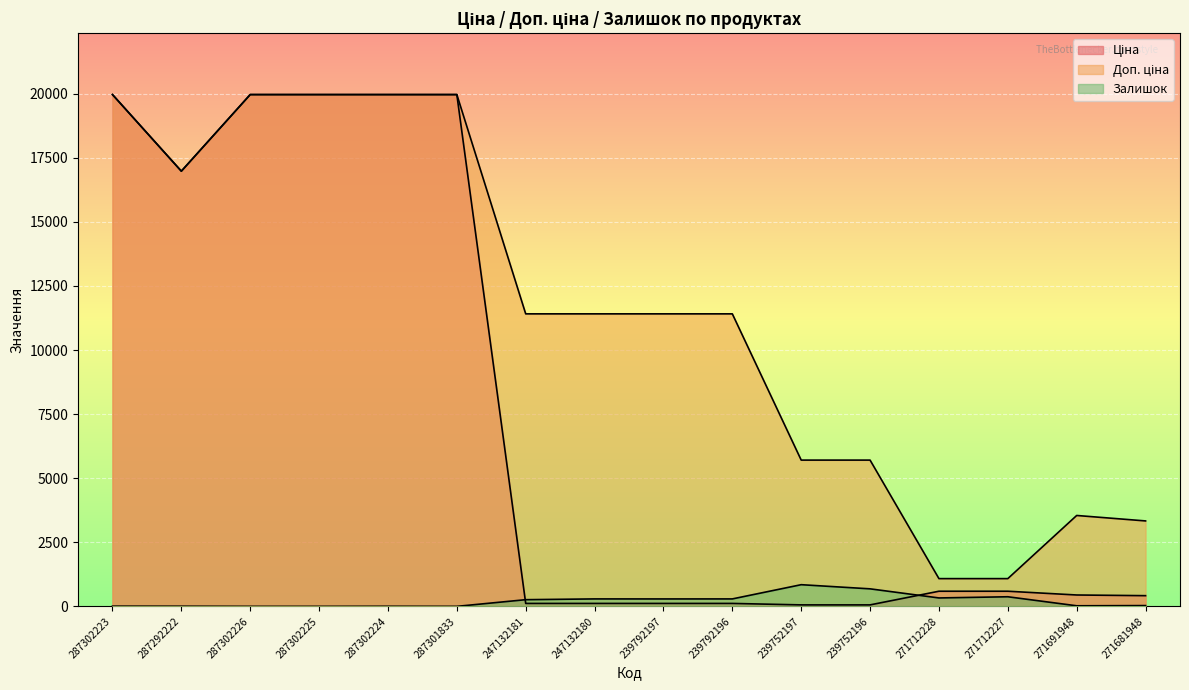

True or false: Доп. ціна and Ціна cross at least once.

False